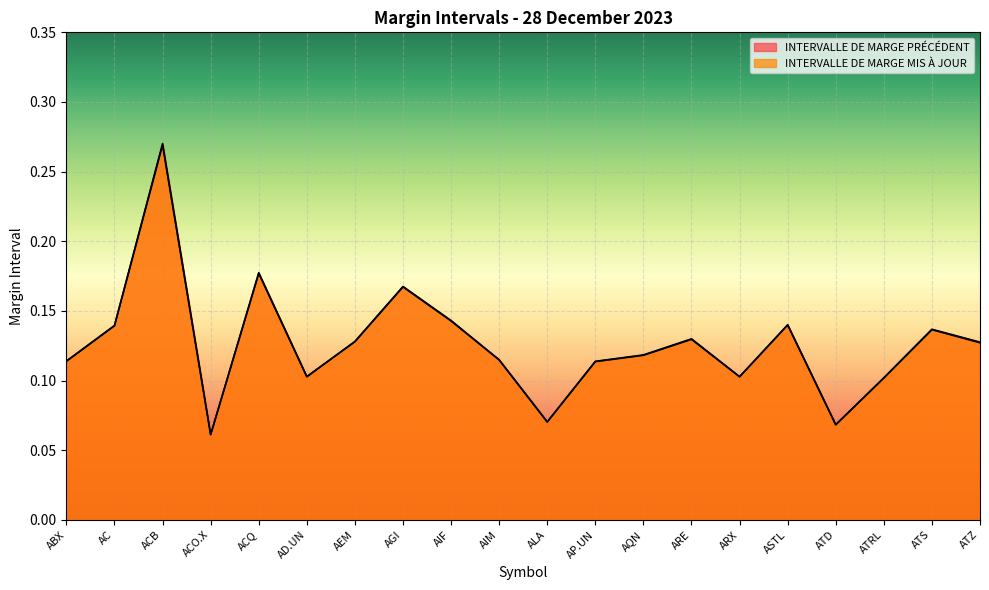

Which series changed the most between ACB and ACQ?

INTERVALLE DE MARGE PRÉCÉDENT